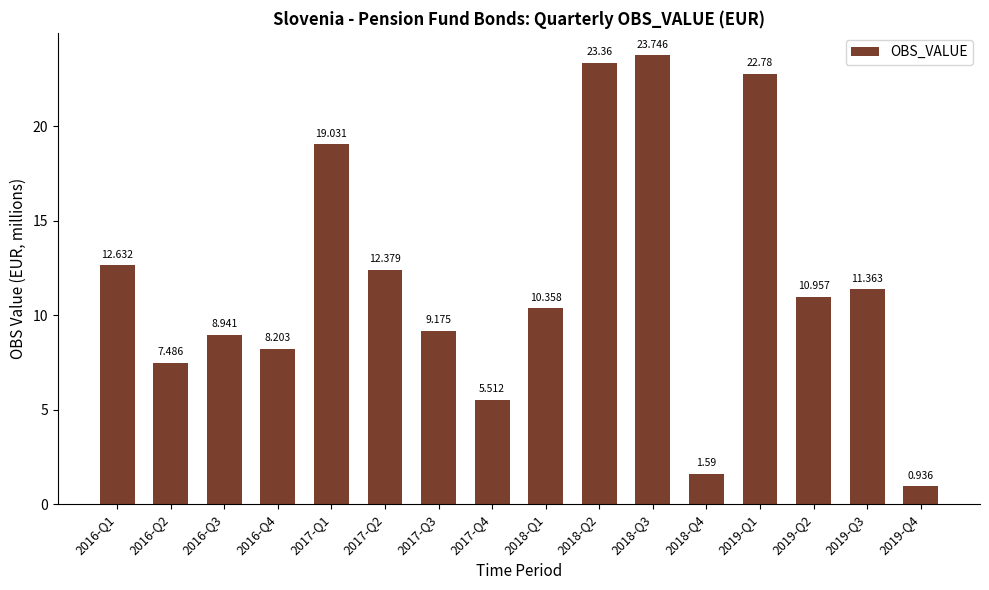

Where does the data first go above 10?

2016-Q1